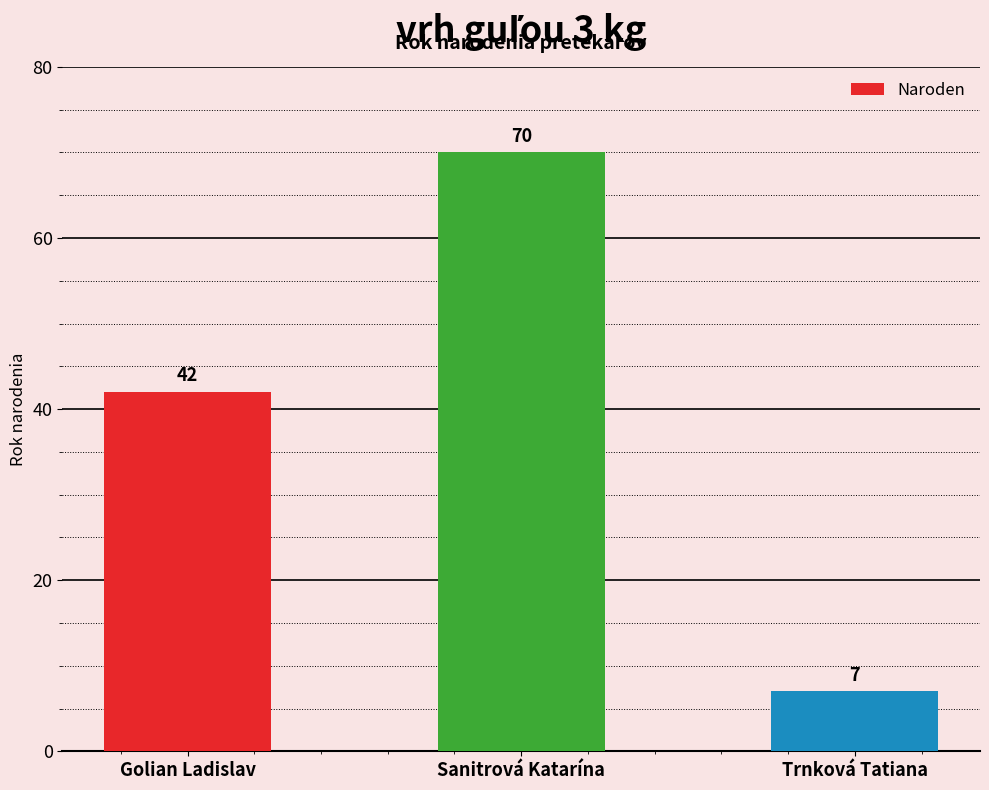

What is the label of the 3rd bar from the left?

Trnková Tatiana